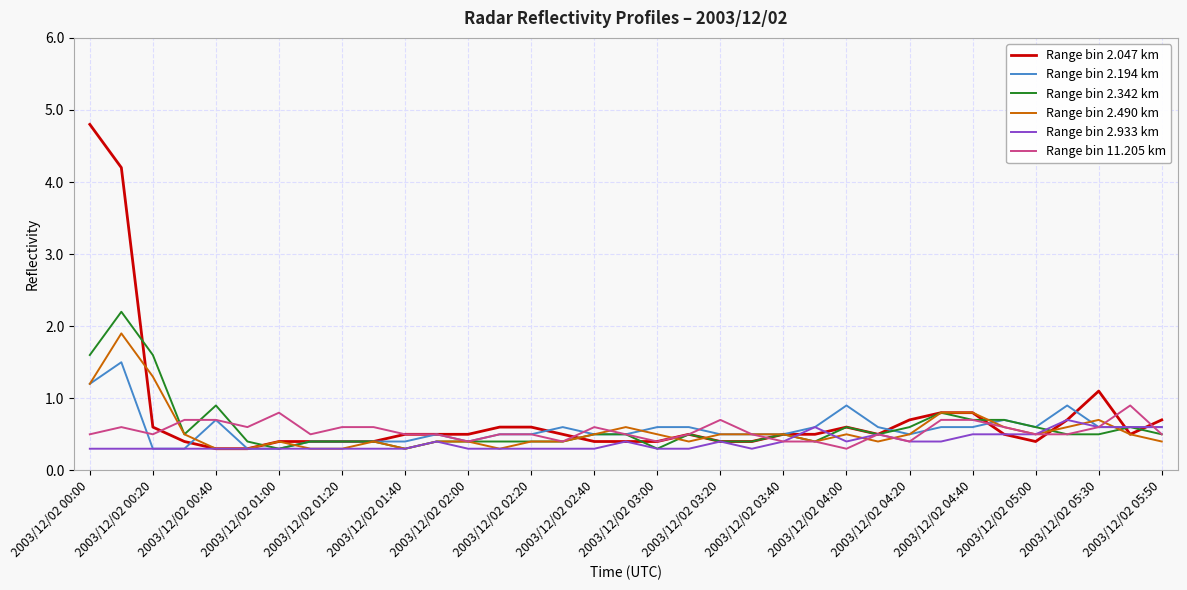

Which series has the largest total across all categories?

Range bin 2.047 km